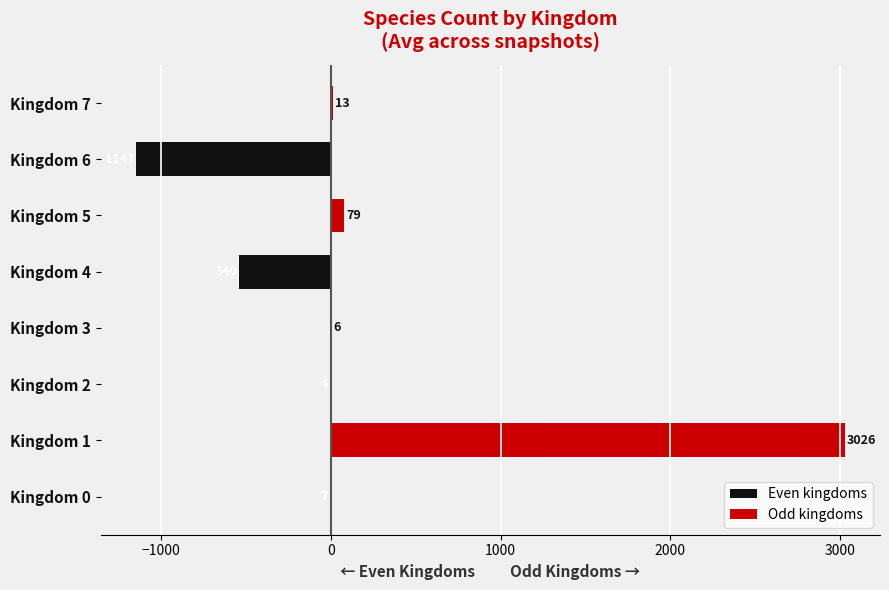

Which has a higher value, Kingdom 7 or Kingdom 5?

Kingdom 7